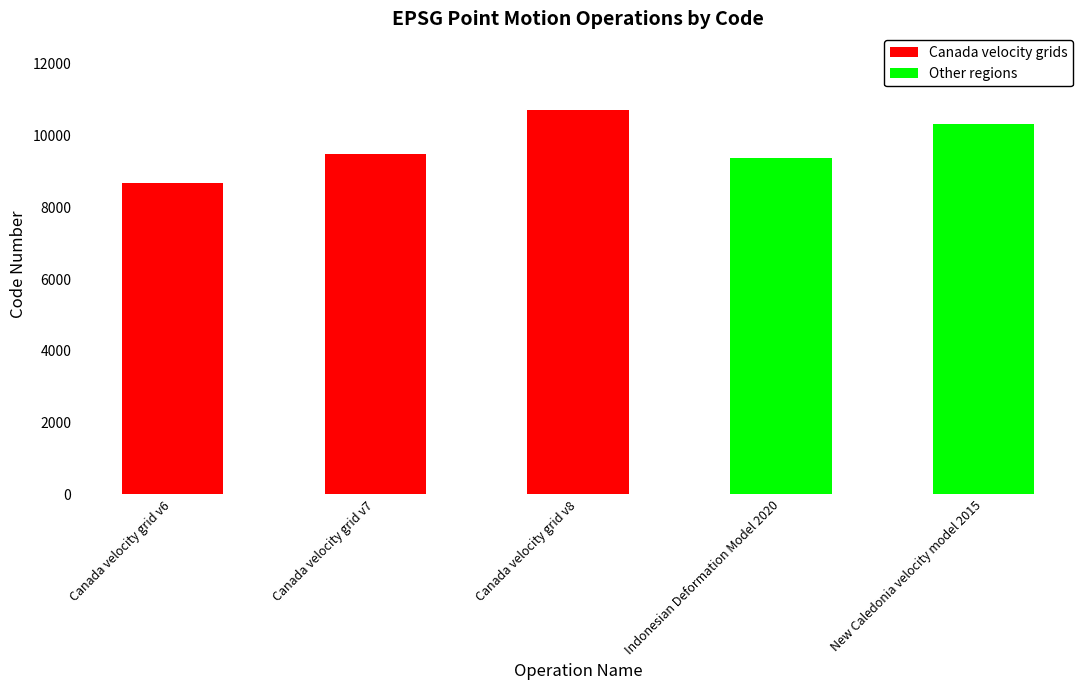

Is it true that the value at New Caledonia velocity model 2015 is 10323?

True